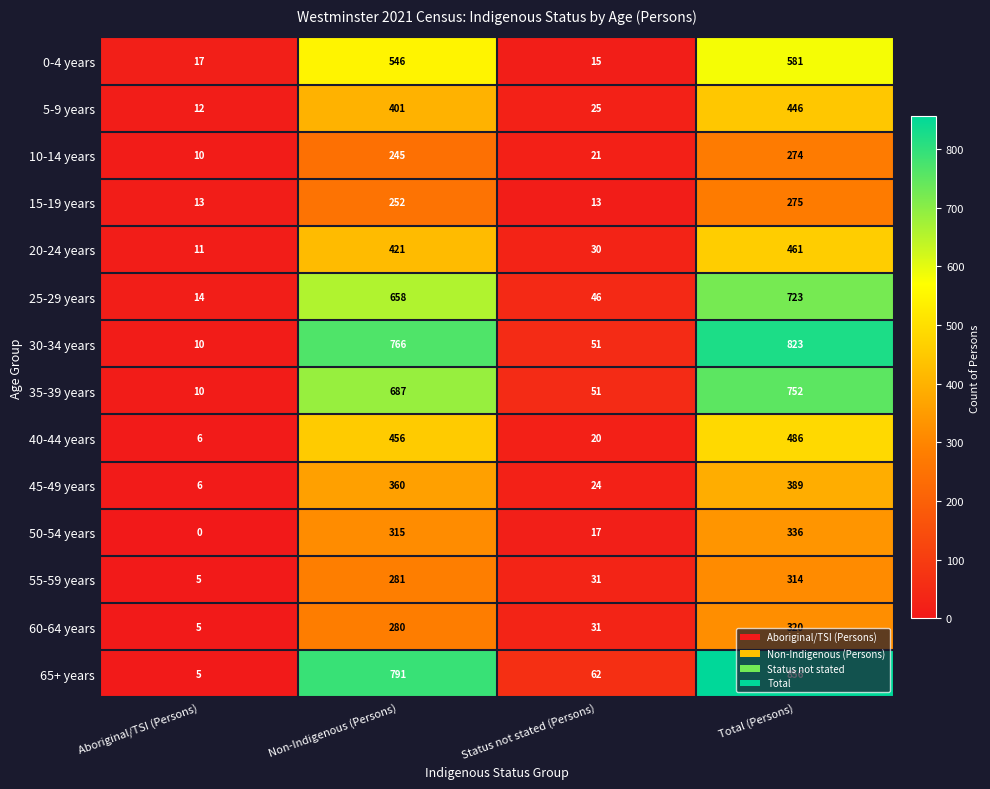

The 5-9 years series shows 296 at Total (Persons). True or false?

False